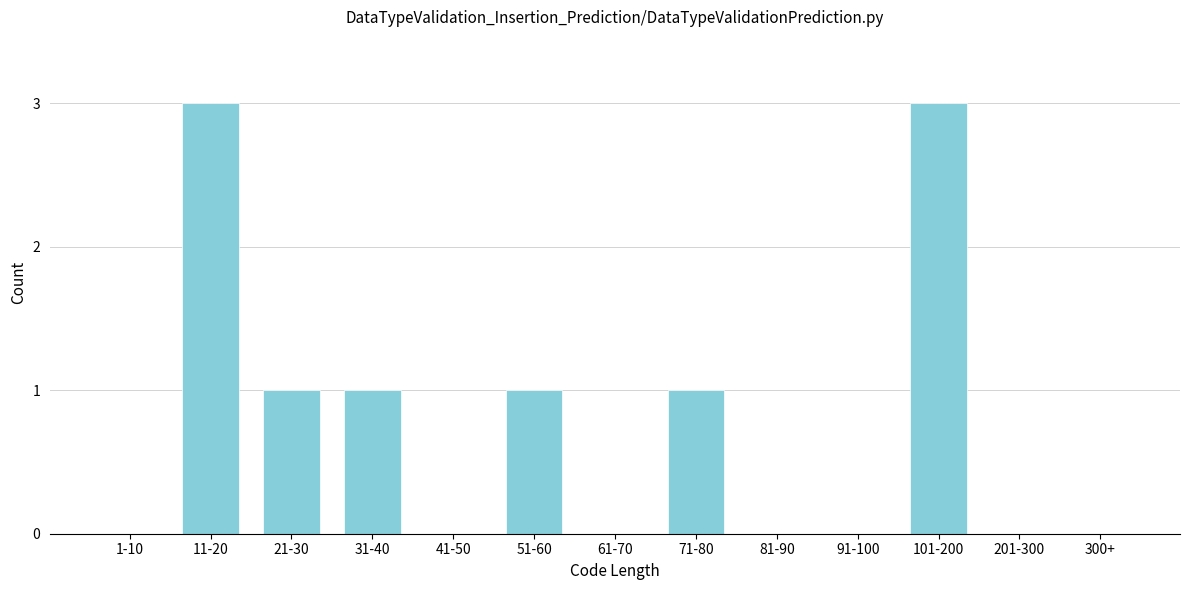

Reading left to right, what are all the values shown in this chart?

1-10=0	11-20=3	21-30=1	31-40=1	41-50=0	51-60=1	61-70=0	71-80=1	81-90=0	91-100=0	101-200=3	201-300=0	300+=0